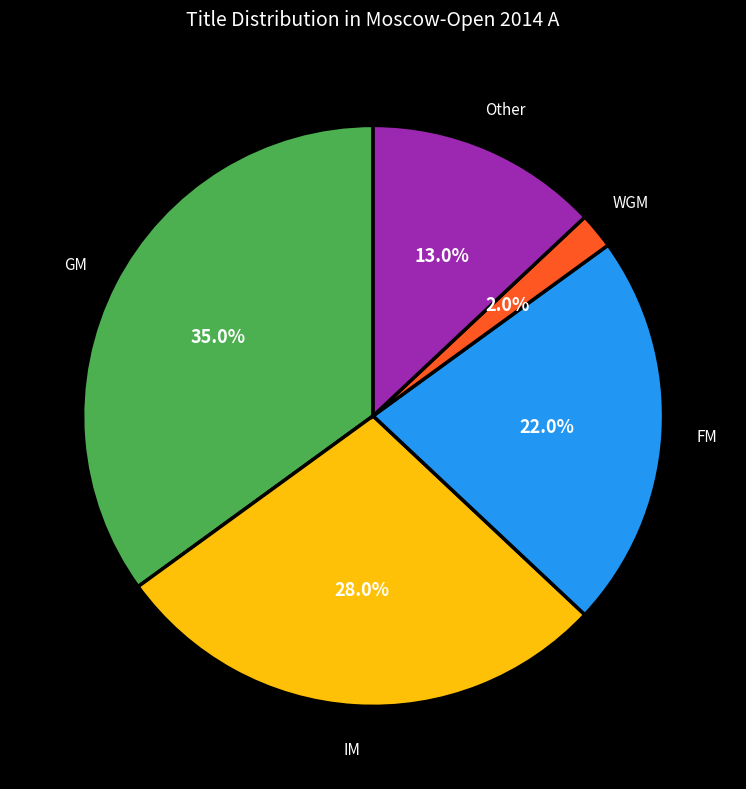

To the nearest percent, what is the difference between the largest and smallest slice percentages?

33%